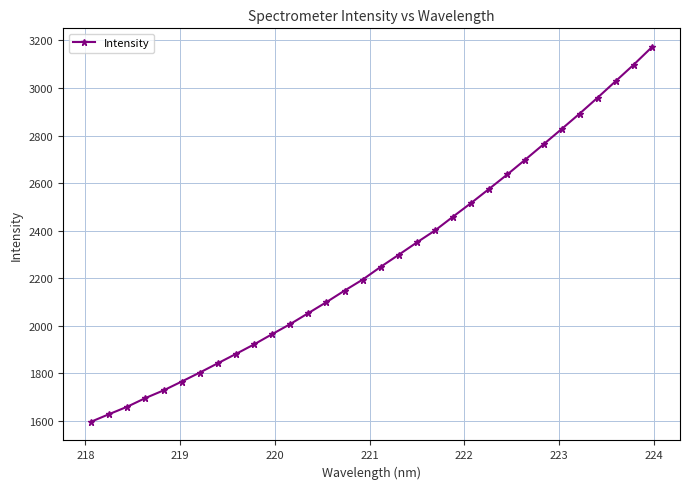

How many lines are shown in the chart?

1